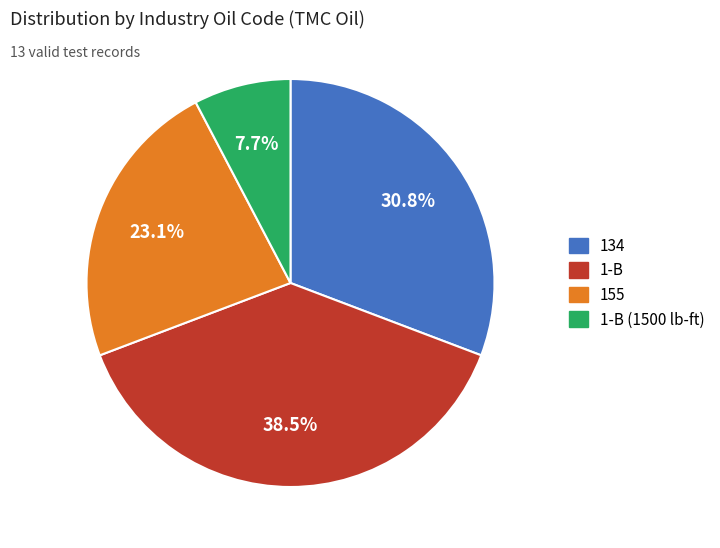

Does any single category account for the majority?

No